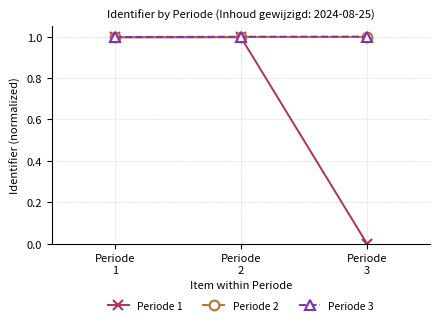

What is the sum of all Periode 2 values?

3.0